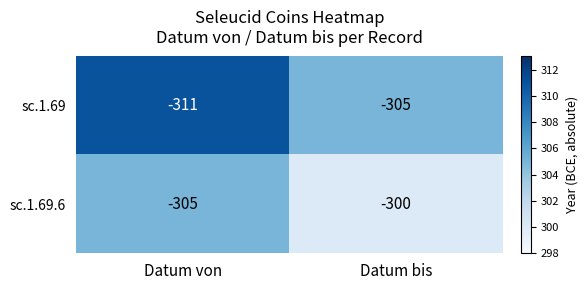

What is the minimum value shown in the chart?

-311